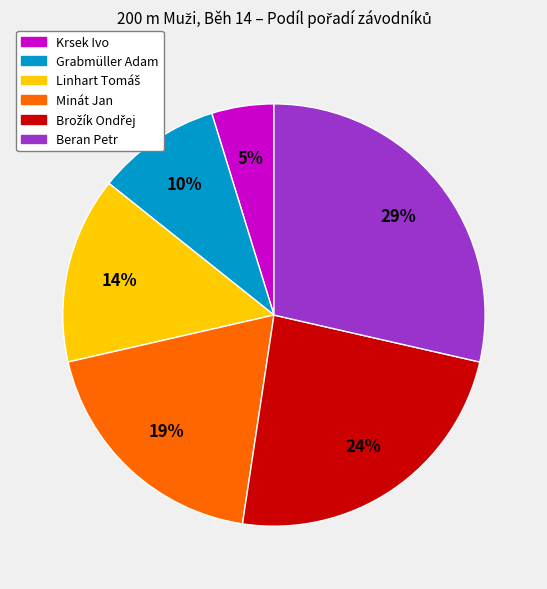

Between Krsek Ivo and Minát Jan, which is larger?

Minát Jan